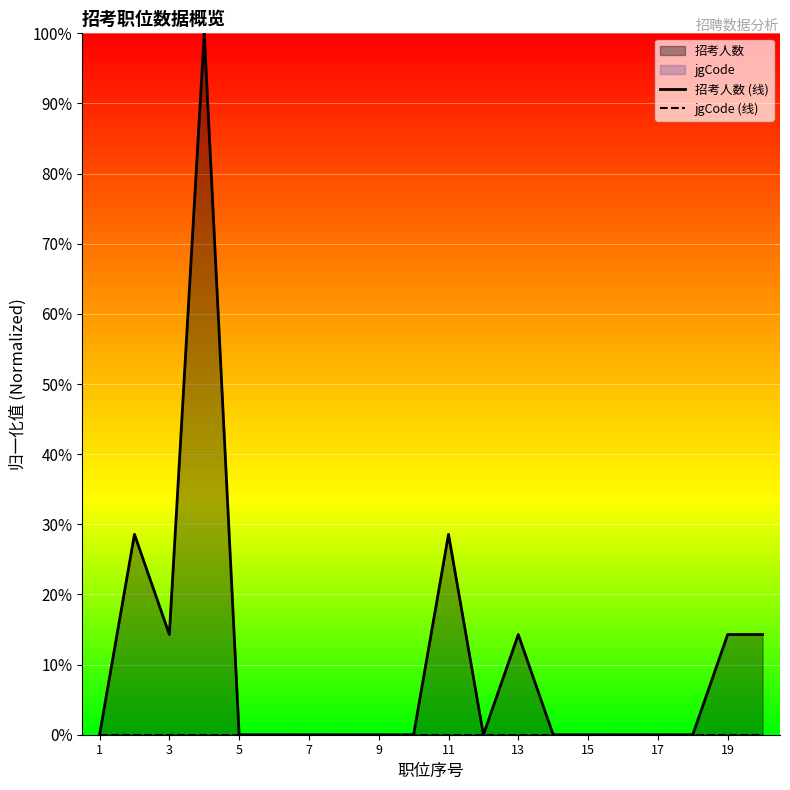

What is the average value?

0.1